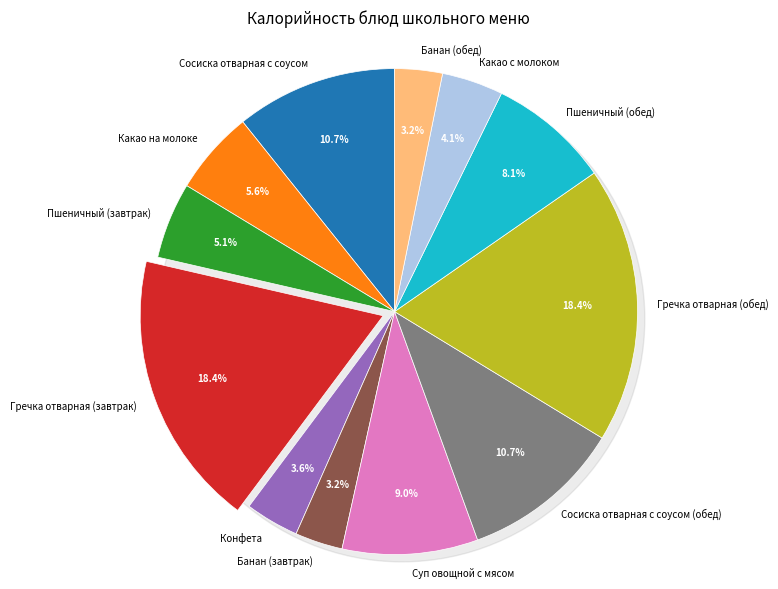

Combined, do Пшеничный (завтрак) and Конфета account for over 50%?

No